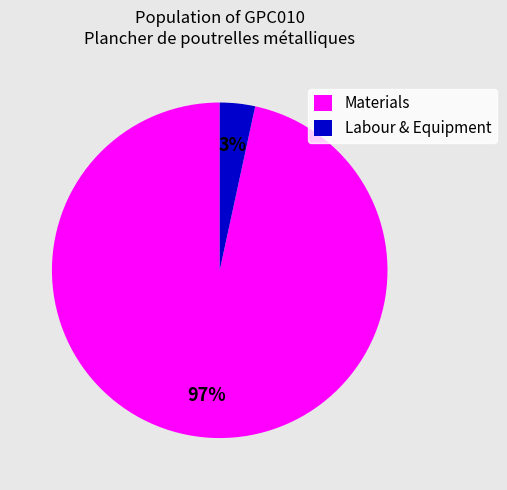

Which slice represents more than half of the pie?

Materials